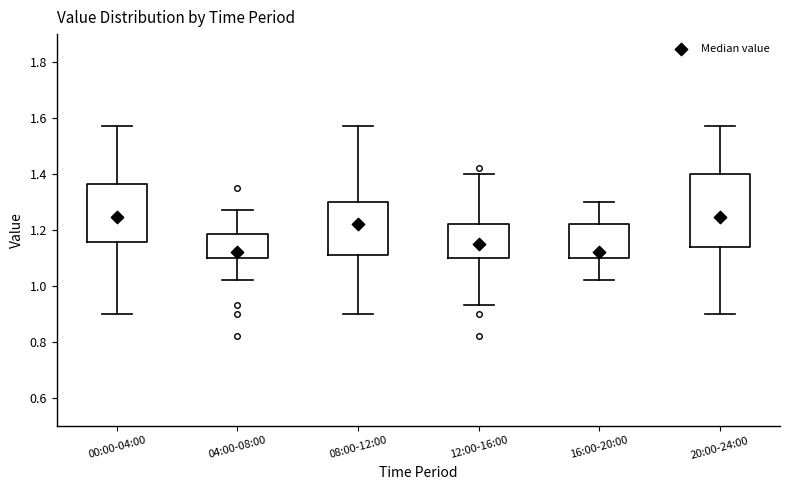

Reading left to right, read every box against the y-axis: the position of its median line, the range the box covers, and the ends of its whiskers. The values are not printed on the chart, so give them approximately, as read against the axis.

00:00-04:00: median 1.24, box 1.16 to 1.36, whiskers 0.90 to 1.58
04:00-08:00: median 1.12, box 1.10 to 1.18, whiskers 1.02 to 1.28
08:00-12:00: median 1.22, box 1.12 to 1.30, whiskers 0.90 to 1.58
12:00-16:00: median 1.16, box 1.10 to 1.22, whiskers 0.94 to 1.40
16:00-20:00: median 1.12, box 1.10 to 1.22, whiskers 1.02 to 1.30
20:00-24:00: median 1.24, box 1.14 to 1.40, whiskers 0.90 to 1.58